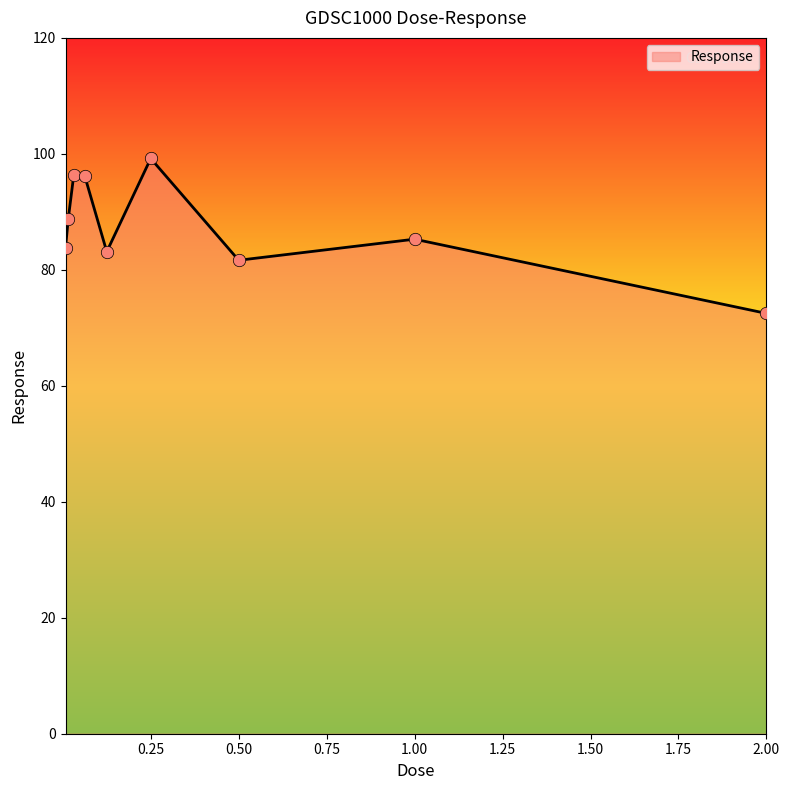

What is the difference between the maximum and minimum values?

26.7